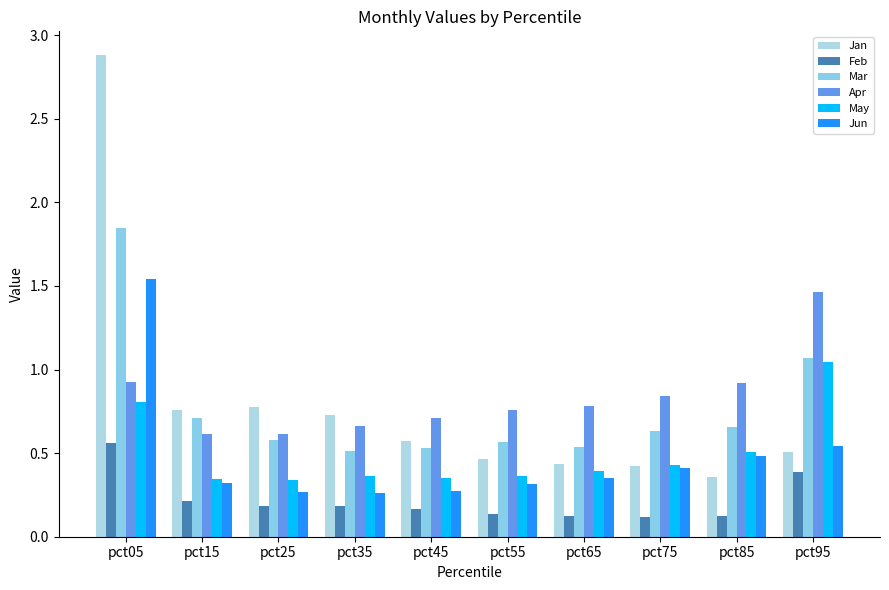

Reading left to right, extract all data points from this chart.

Jan: pct05=2.9	pct15=0.8	pct25=0.8	pct35=0.7	pct45=0.6	pct55=0.5	pct65=0.4	pct75=0.4	pct85=0.4	pct95=0.5
Feb: pct05=0.6	pct15=0.2	pct25=0.2	pct35=0.2	pct45=0.2	pct55=0.1	pct65=0.1	pct75=0.1	pct85=0.1	pct95=0.4
Mar: pct05=1.8	pct15=0.7	pct25=0.6	pct35=0.5	pct45=0.5	pct55=0.6	pct65=0.5	pct75=0.6	pct85=0.7	pct95=1.1
Apr: pct05=0.9	pct15=0.6	pct25=0.6	pct35=0.7	pct45=0.7	pct55=0.8	pct65=0.8	pct75=0.8	pct85=0.9	pct95=1.5
May: pct05=0.8	pct15=0.3	pct25=0.3	pct35=0.4	pct45=0.4	pct55=0.4	pct65=0.4	pct75=0.4	pct85=0.5	pct95=1.0
Jun: pct05=1.5	pct15=0.3	pct25=0.3	pct35=0.3	pct45=0.3	pct55=0.3	pct65=0.4	pct75=0.4	pct85=0.5	pct95=0.5